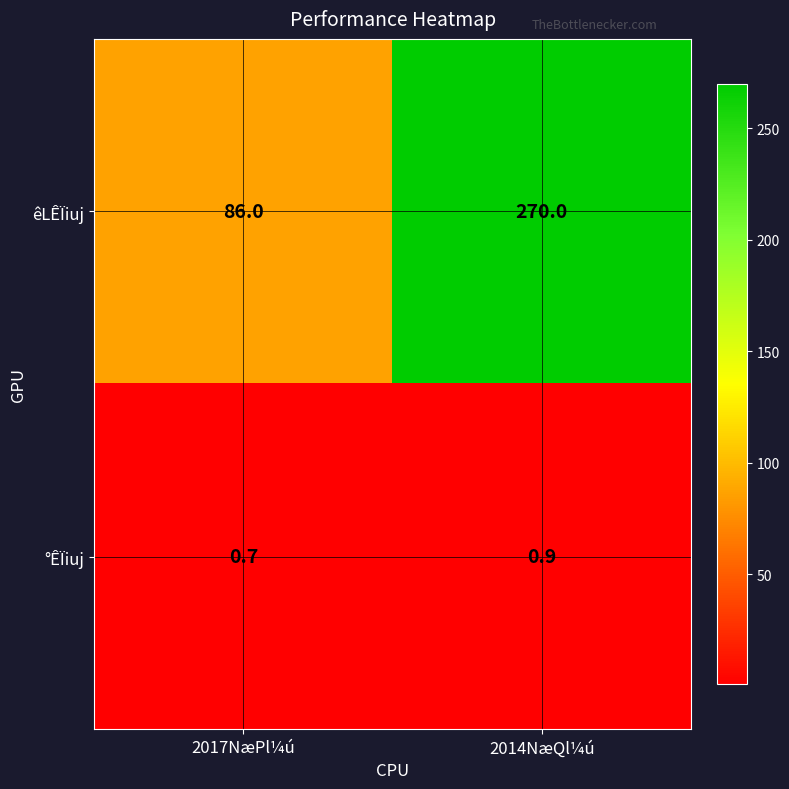

How many distinct data groups are displayed?

2